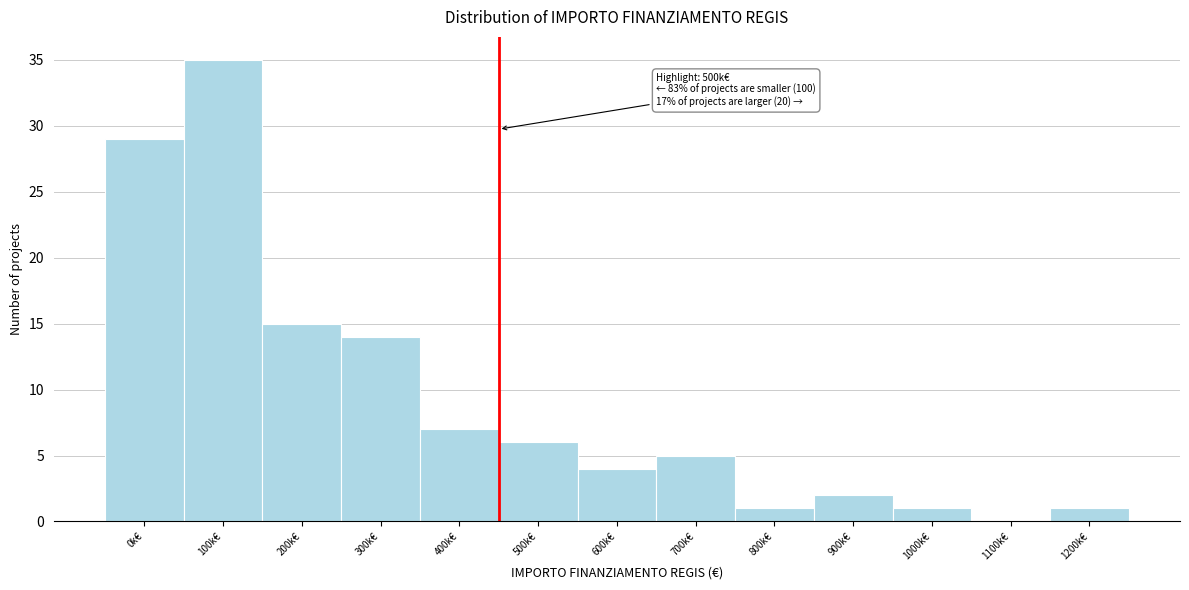

Reading right to left, list all the values displayed in this chart.

1200k€=1	1100k€=0	1000k€=1	900k€=2	800k€=1	700k€=5	600k€=4	500k€=6	400k€=7	300k€=14	200k€=15	100k€=35	0k€=29